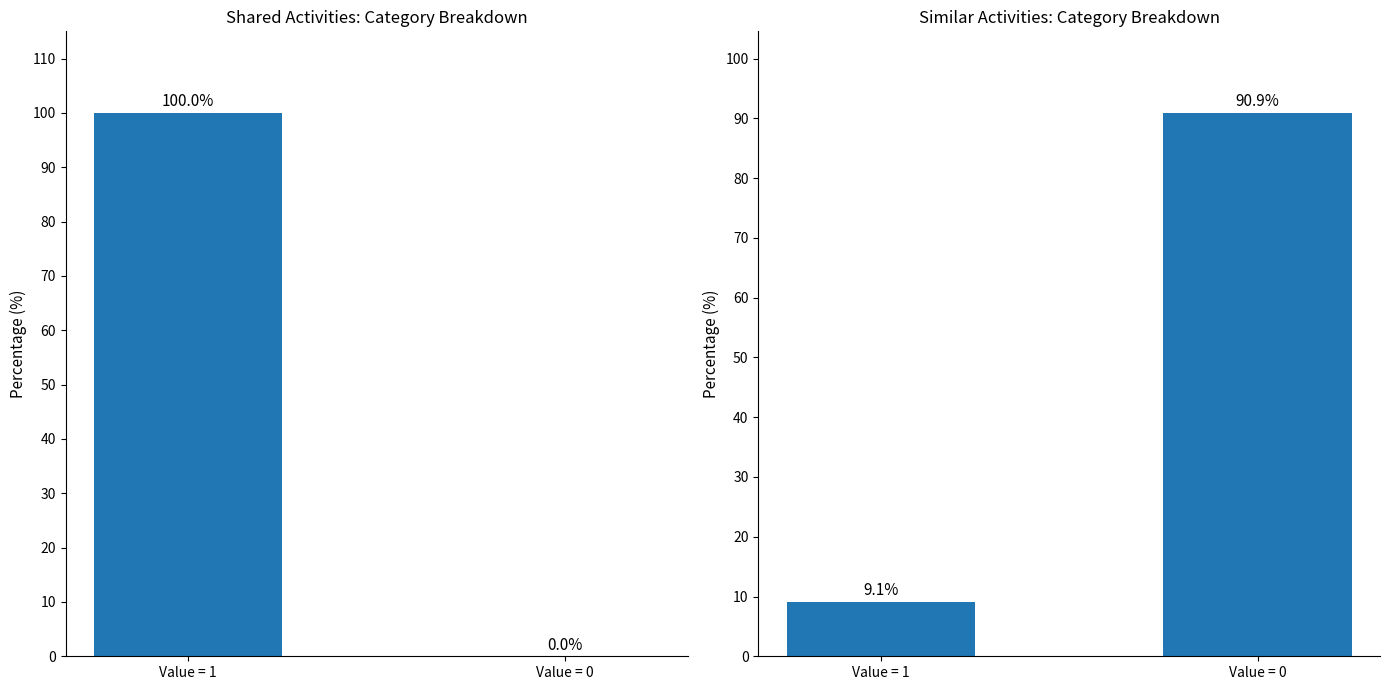

Which category has the highest value in the Similar Activities series?

Value = 0